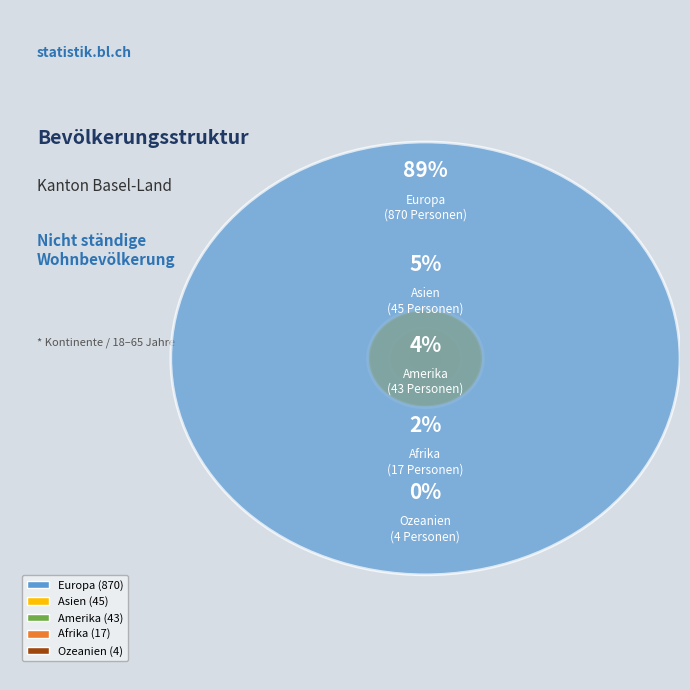

What is the smallest slice in the pie chart?

Ozeanien